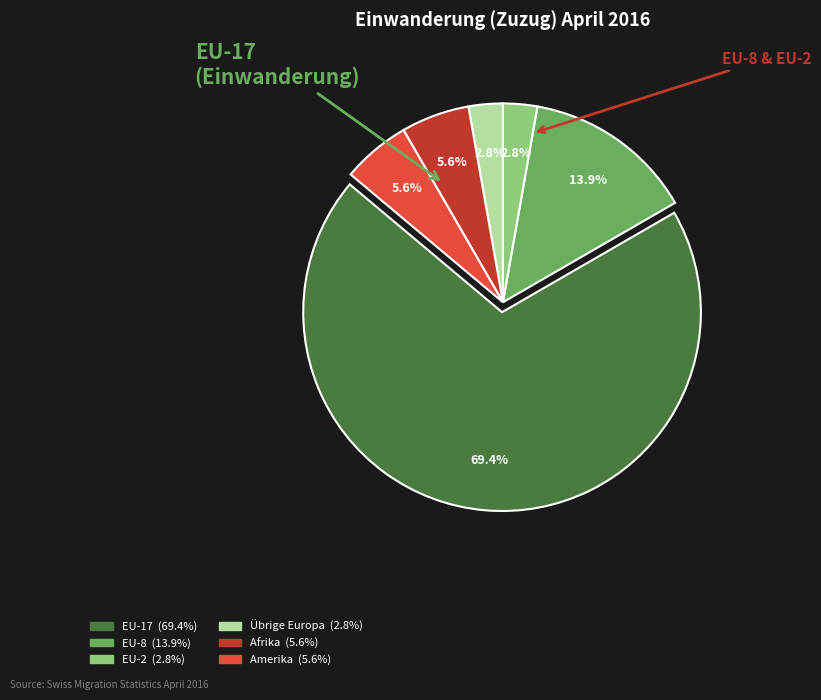

Is there a majority slice in this chart?

Yes